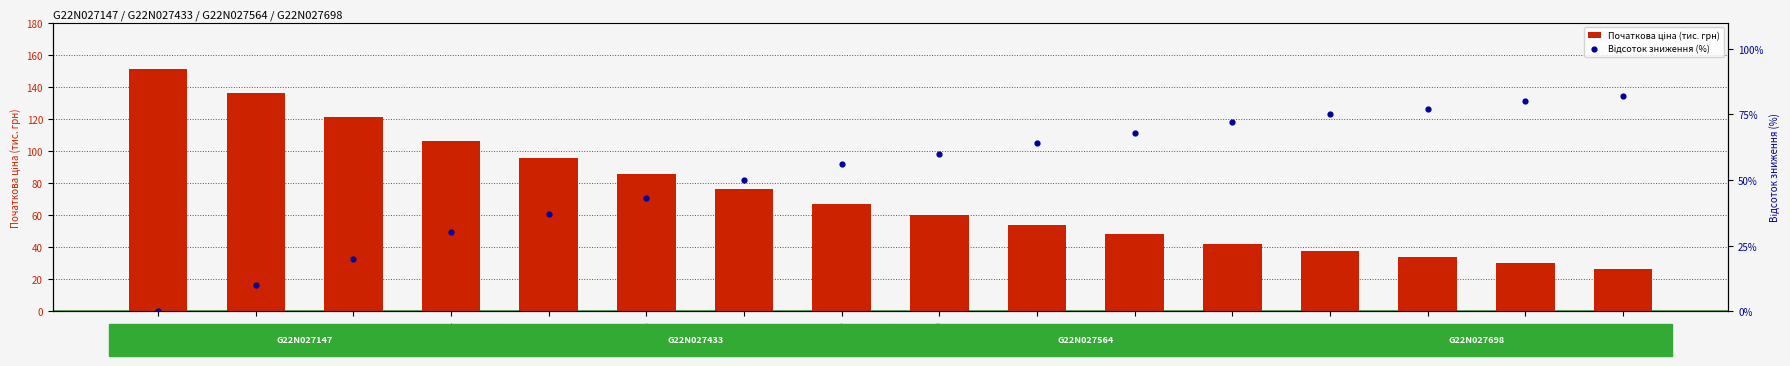

Which series has the largest total across all categories?

Початкова ціна (тис. грн)